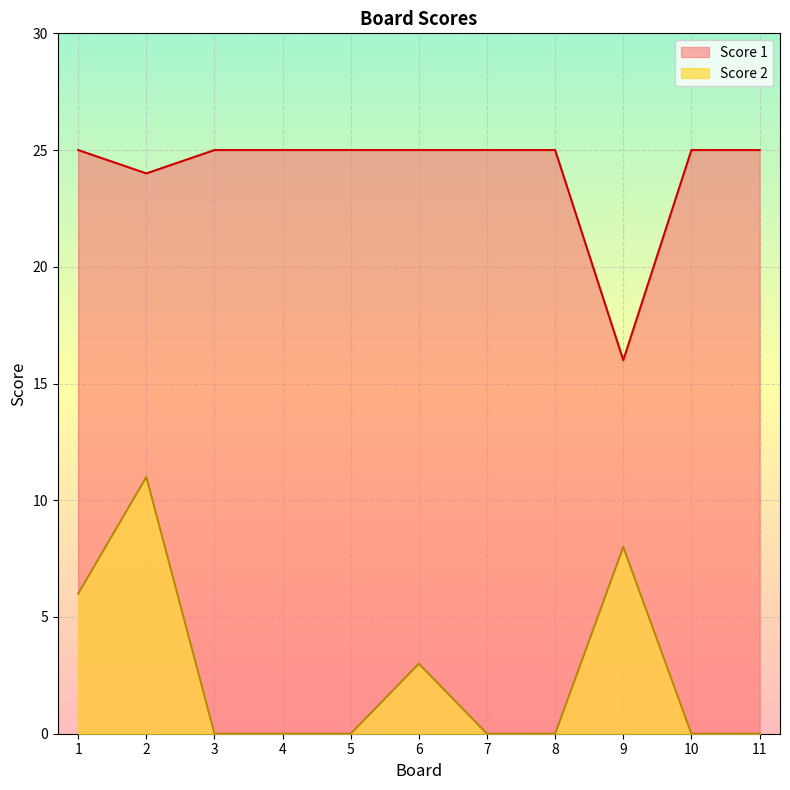

True or false: Score 1 has a value of 12 at 2.

False